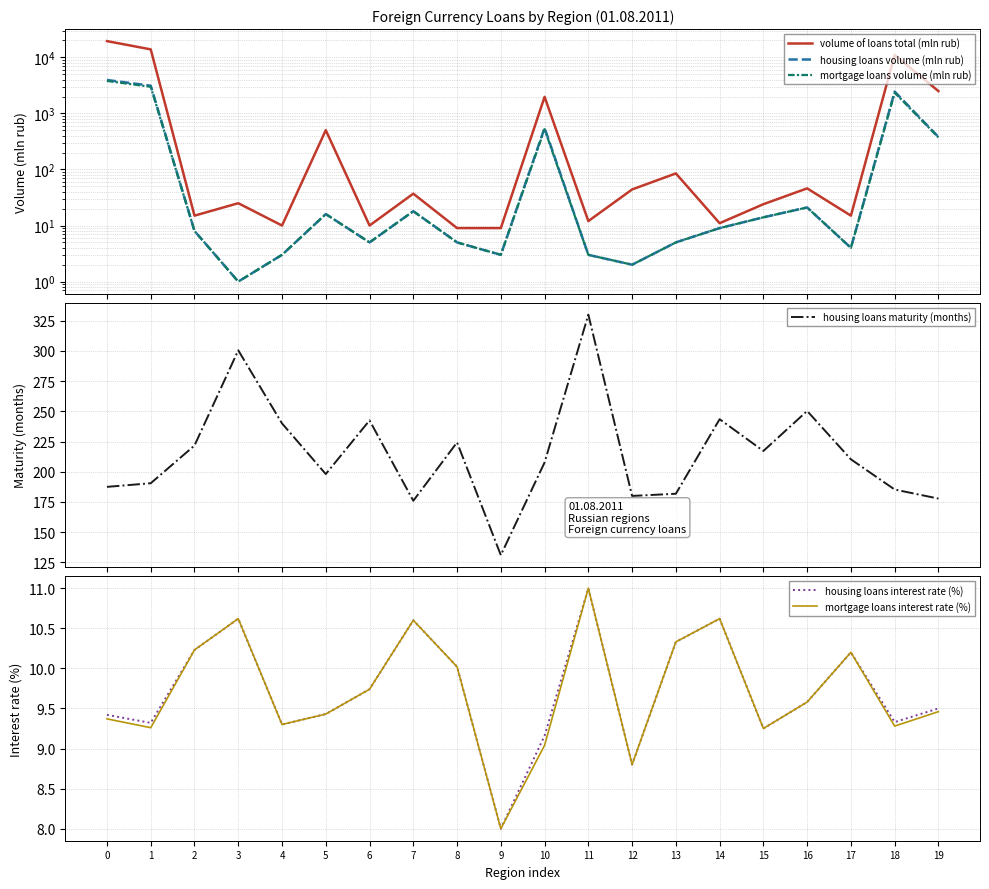

True or false: mortgage loans volume (mln rub) and housing loans volume (mln rub) cross at least once.

False